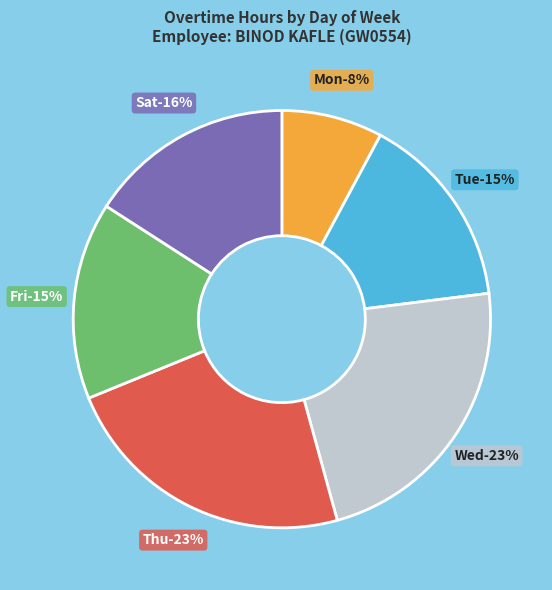

What portion of the pie excludes Thu?

76.9%